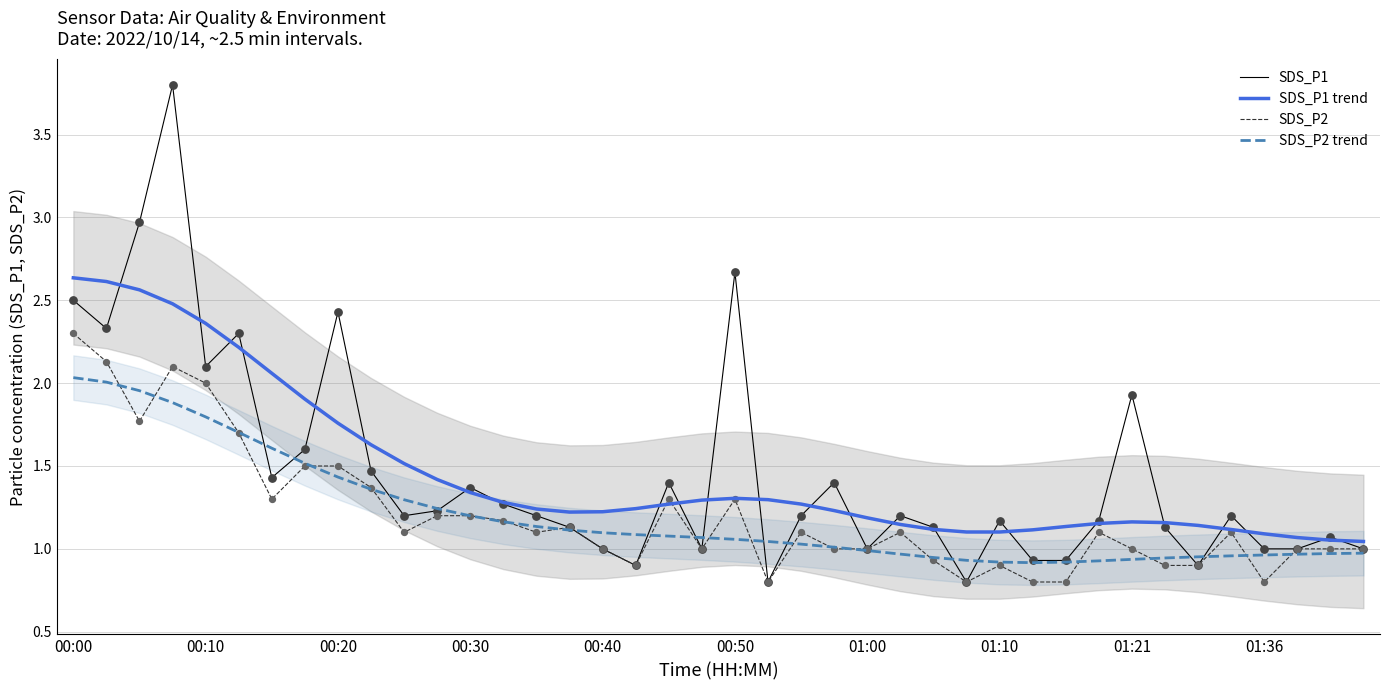

Is the value of SDS_P2 trend at 22 greater than the value of SDS_P2 at 31?

No